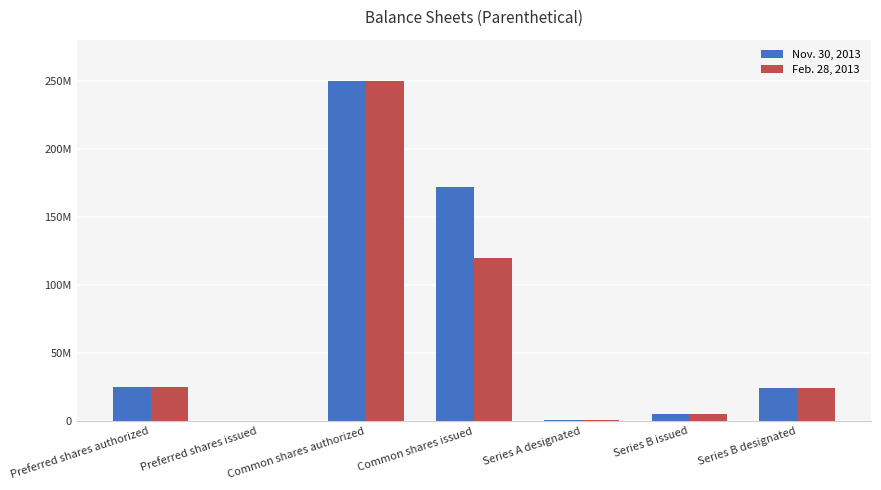

Reading right to left, transcribe all the data shown in this chart.

Nov. 30, 2013: 24000000	4981350	1000000	172066362	250000000	0	25000000
Feb. 28, 2013: 24000000	4981350	1000000	119966362	250000000	0	25000000